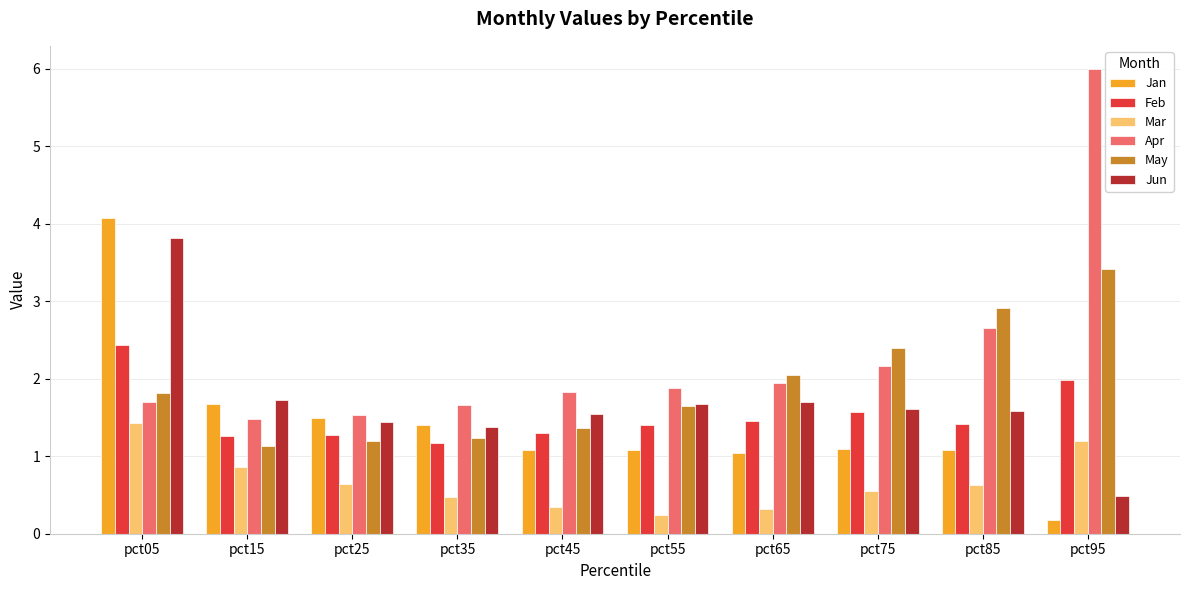

Reading left to right, what are all the values shown in this chart?

Jan: pct05=4.1	pct15=1.7	pct25=1.5	pct35=1.4	pct45=1.1	pct55=1.1	pct65=1.0	pct75=1.1	pct85=1.1	pct95=0.2
Feb: pct05=2.4	pct15=1.3	pct25=1.3	pct35=1.2	pct45=1.3	pct55=1.4	pct65=1.5	pct75=1.6	pct85=1.4	pct95=2.0
Mar: pct05=1.4	pct15=0.9	pct25=0.6	pct35=0.5	pct45=0.3	pct55=0.2	pct65=0.3	pct75=0.6	pct85=0.6	pct95=1.2
Apr: pct05=1.7	pct15=1.5	pct25=1.5	pct35=1.7	pct45=1.8	pct55=1.9	pct65=1.9	pct75=2.2	pct85=2.6	pct95=6.0
May: pct05=1.8	pct15=1.1	pct25=1.2	pct35=1.2	pct45=1.4	pct55=1.7	pct65=2.0	pct75=2.4	pct85=2.9	pct95=3.4
Jun: pct05=3.8	pct15=1.7	pct25=1.4	pct35=1.4	pct45=1.5	pct55=1.7	pct65=1.7	pct75=1.6	pct85=1.6	pct95=0.5